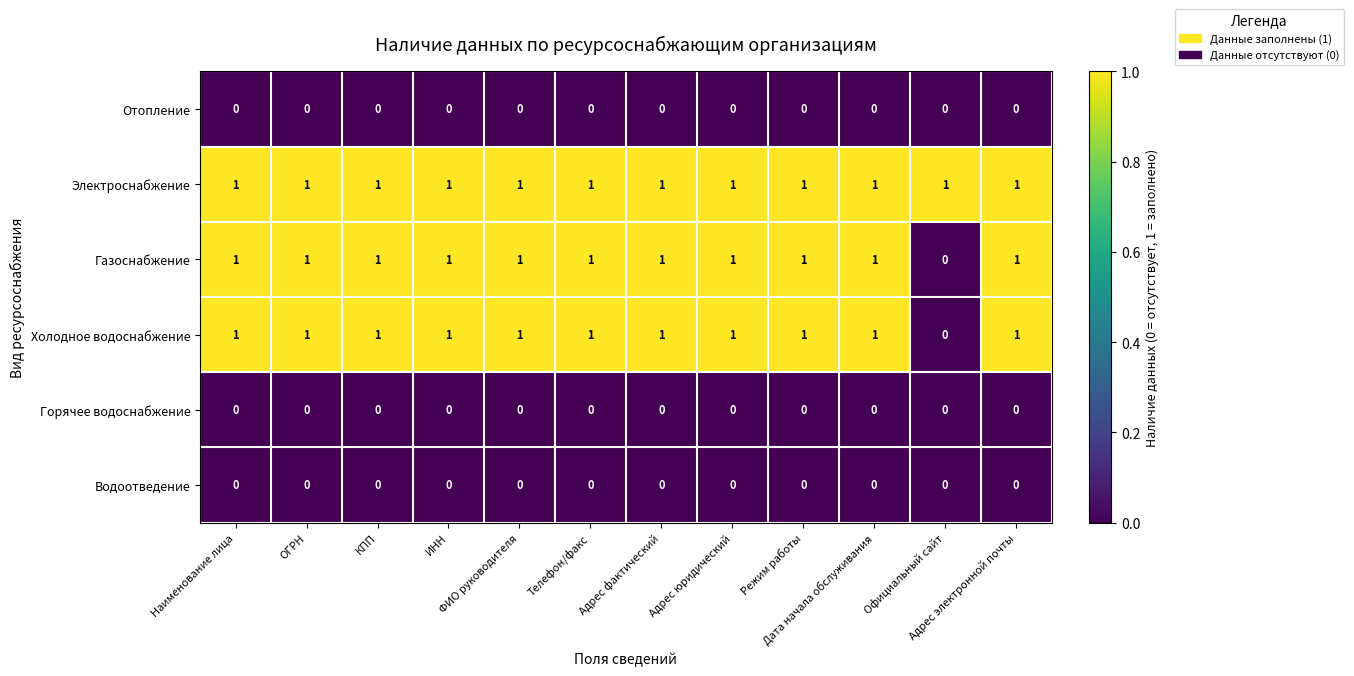

What is the sum of all Электроснабжение values?

12